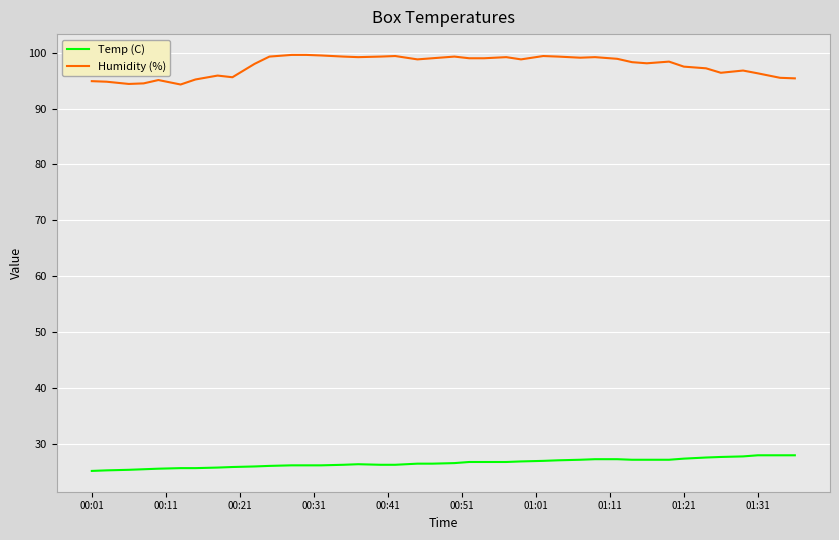

Which series has the largest range (max minus min)?

Humidity (%)